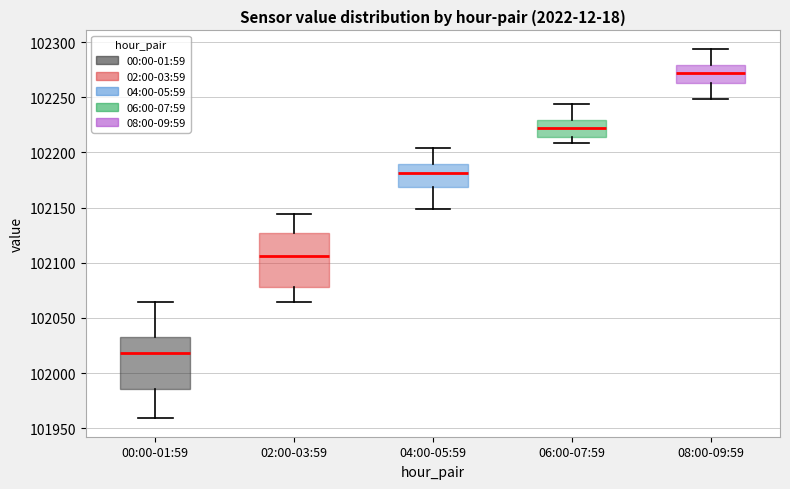

Reading left to right, read every box against the y-axis: the position of its median line, the range the box covers, and the ends of its whiskers. The values are not printed on the chart, so give them approximately, as read against the axis.

00:00-01:59: median 102020, box 101985 to 102035, whiskers 101960 to 102065
02:00-03:59: median 102105, box 102080 to 102125, whiskers 102065 to 102145
04:00-05:59: median 102180, box 102170 to 102190, whiskers 102150 to 102205
06:00-07:59: median 102220, box 102215 to 102230, whiskers 102210 to 102245
08:00-09:59: median 102270, box 102265 to 102280, whiskers 102250 to 102295